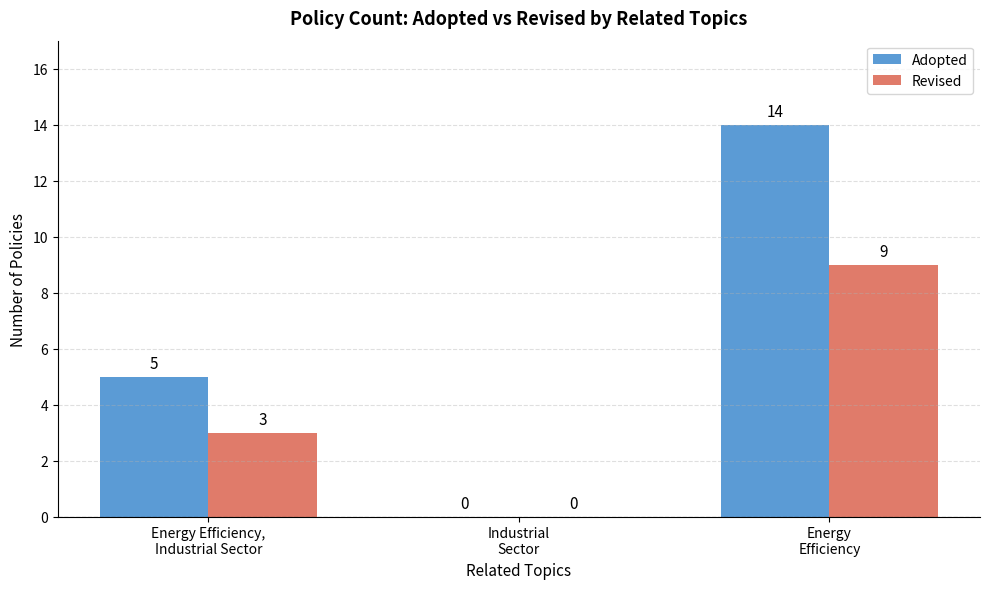

Which series has the largest total across all categories?

Adopted